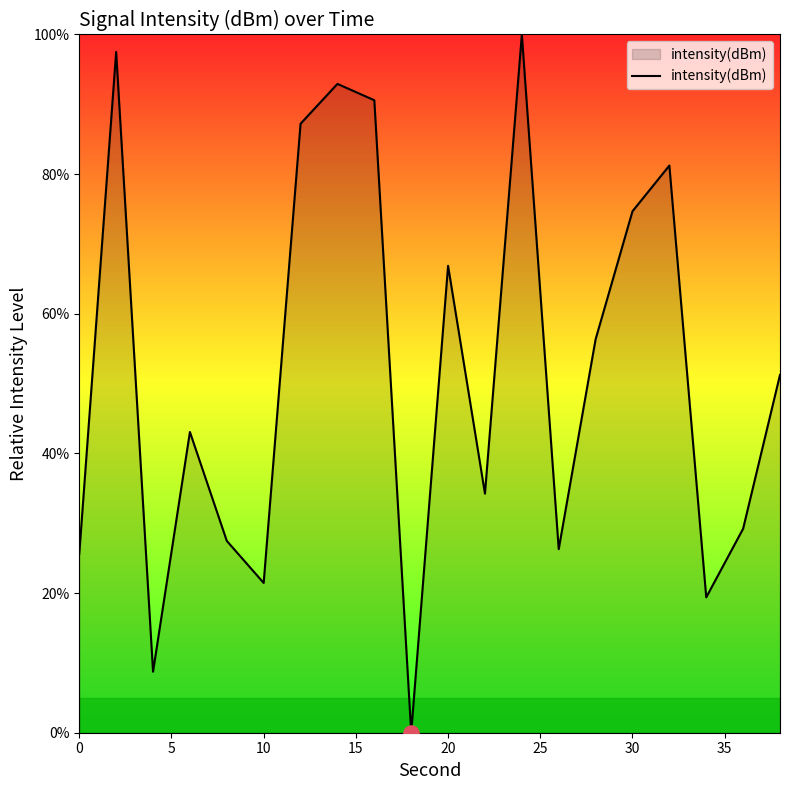

What is the maximum value shown in the chart?

100.0